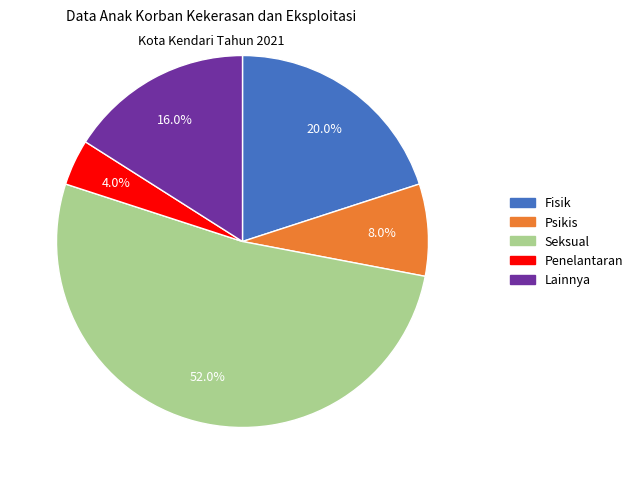

True or false: Seksual accounts for 57% of the total.

False